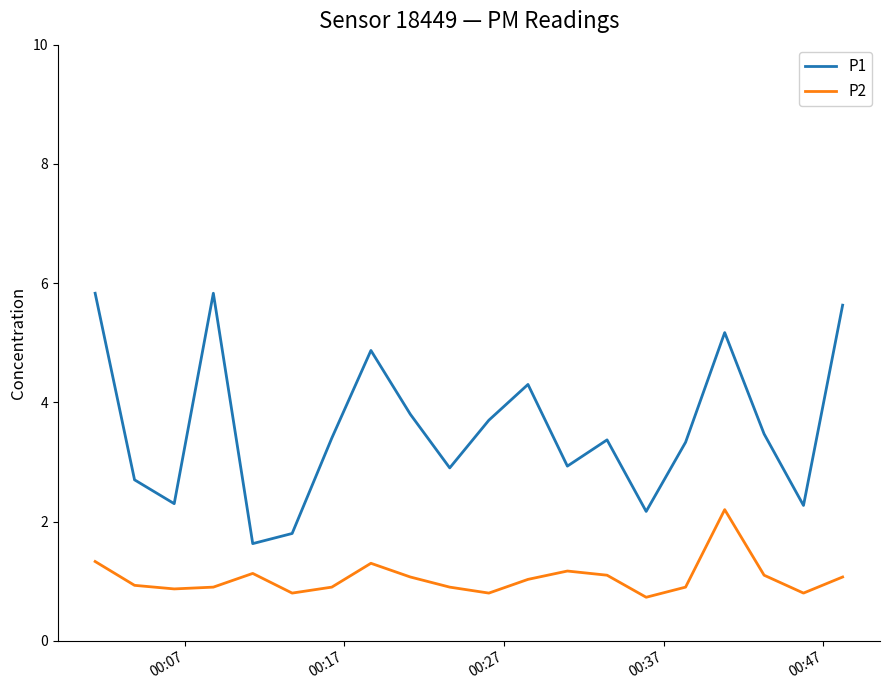

Which series has the largest total across all categories?

P1